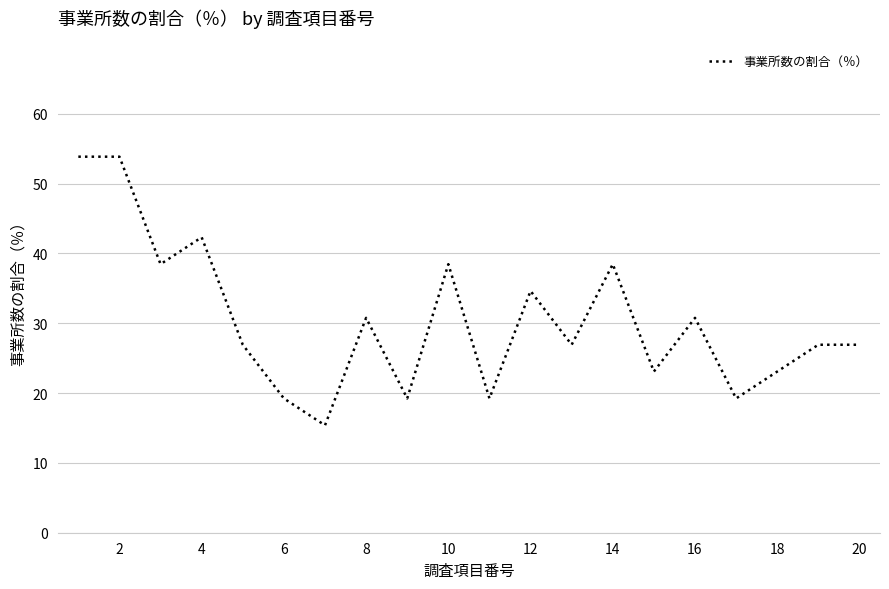

What is the maximum value shown in the chart?

53.9